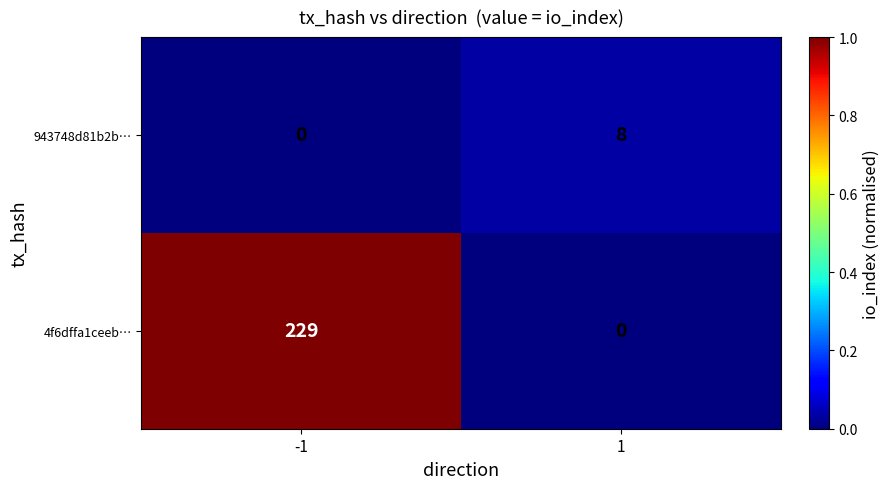

The value of 943748d81b2b… at 1 is 12. True or false?

False